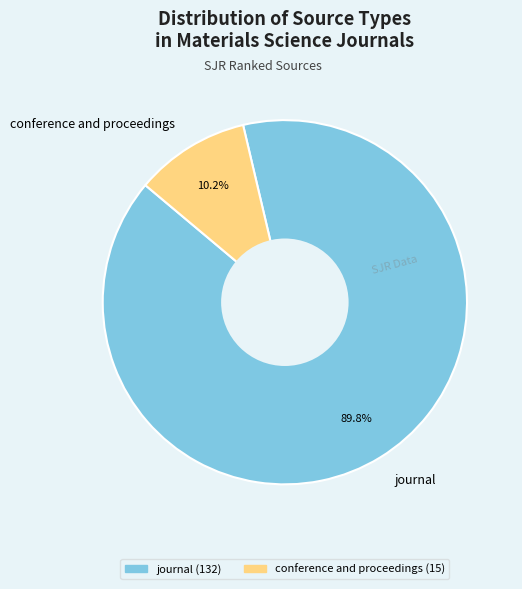

Is there a majority slice in this chart?

Yes